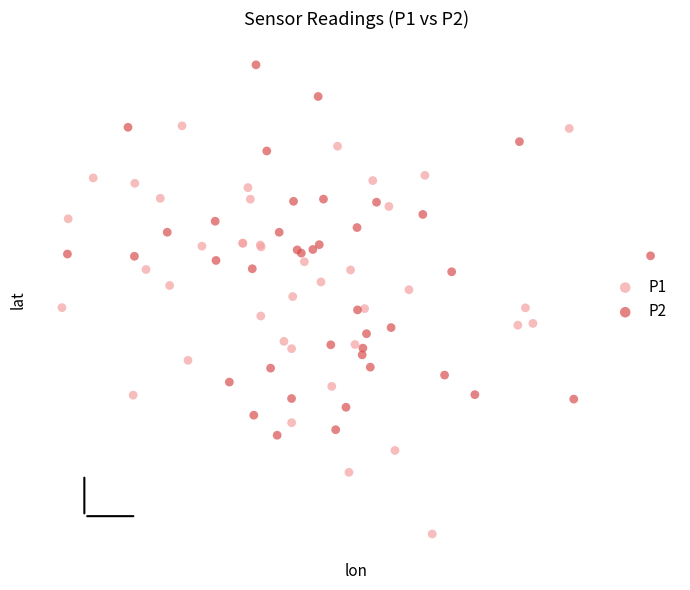

Which series reaches the minimum Y coordinate?

P1